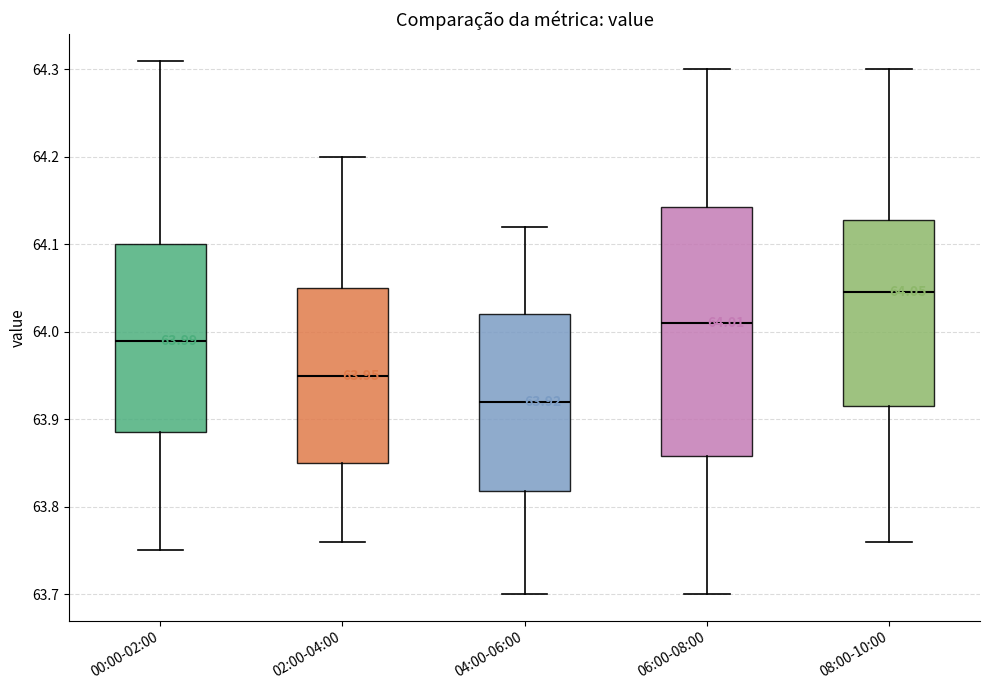

Which box's median line is the highest?

08:00-10:00